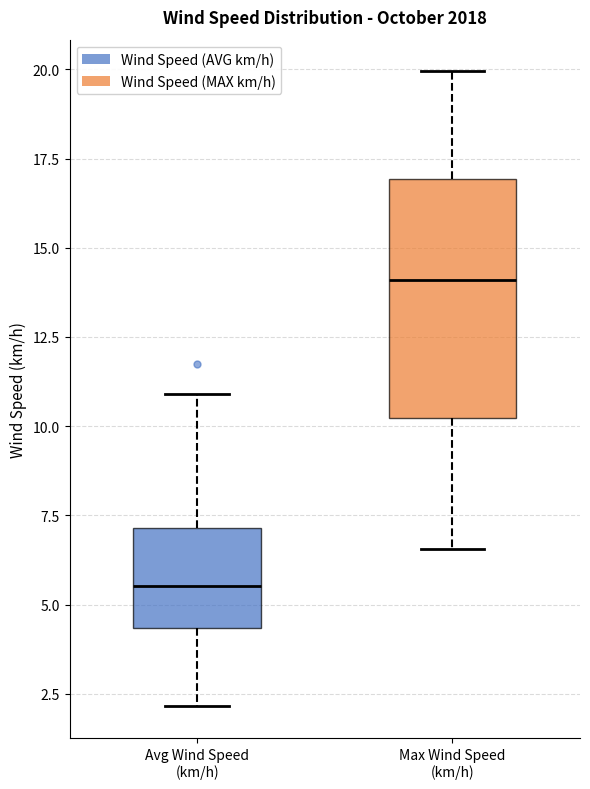

Where is the upper edge of the box for Max Wind Speed (km/h) on the y-axis? The values are not printed on the chart, so give them approximately, as read against the axis.

17.0